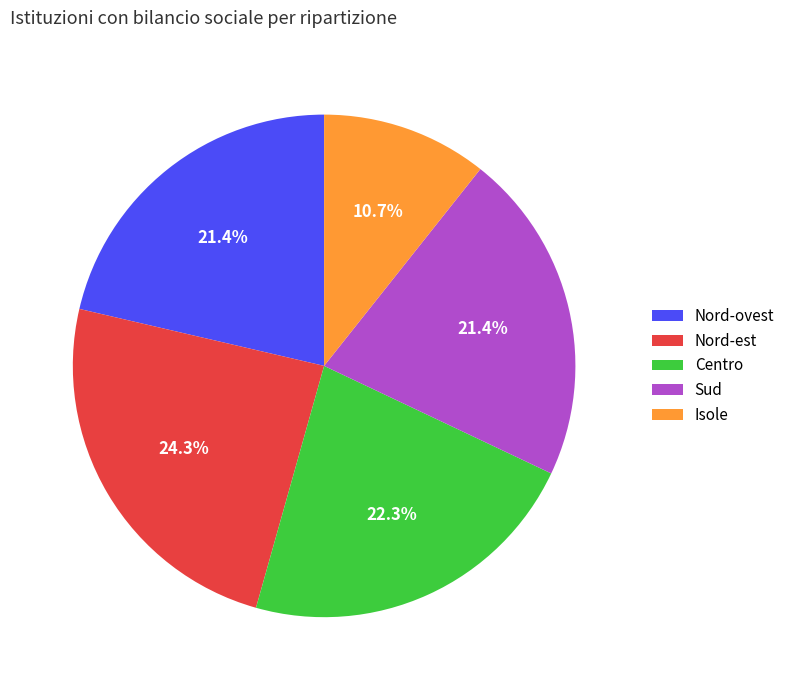

Which slice is the largest?

Nord-est